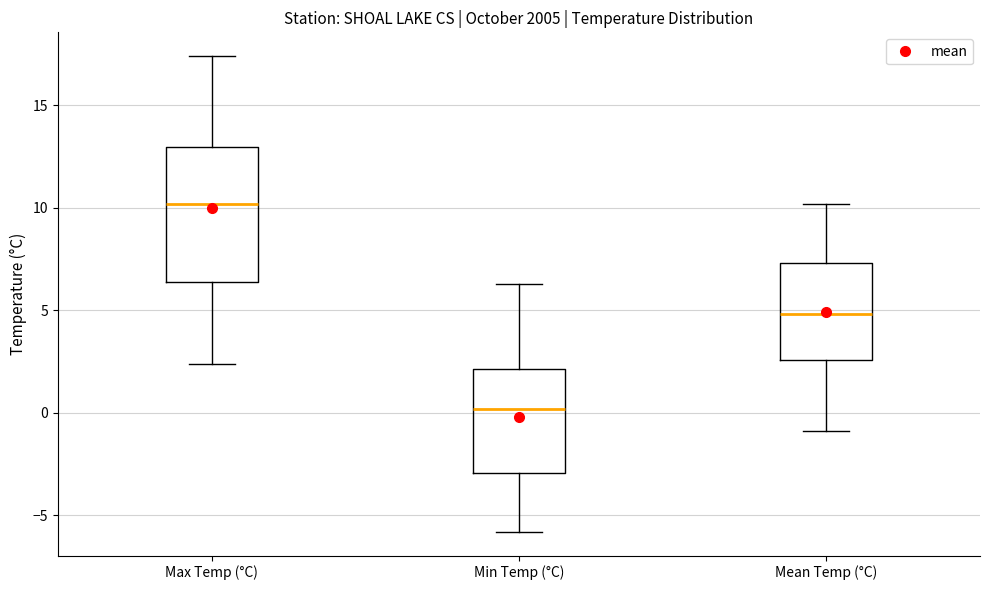

Reading left to right, read every box against the y-axis: the position of its median line, the range the box covers, and the ends of its whiskers. The values are not printed on the chart, so give them approximately, as read against the axis.

Max Temp (°C): median 10.0, box 6.5 to 13.0, whiskers 2.5 to 17.5
Min Temp (°C): median 0.0, box -3.0 to 2.0, whiskers -6.0 to 6.5
Mean Temp (°C): median 5.0, box 2.5 to 7.5, whiskers -1.0 to 10.0